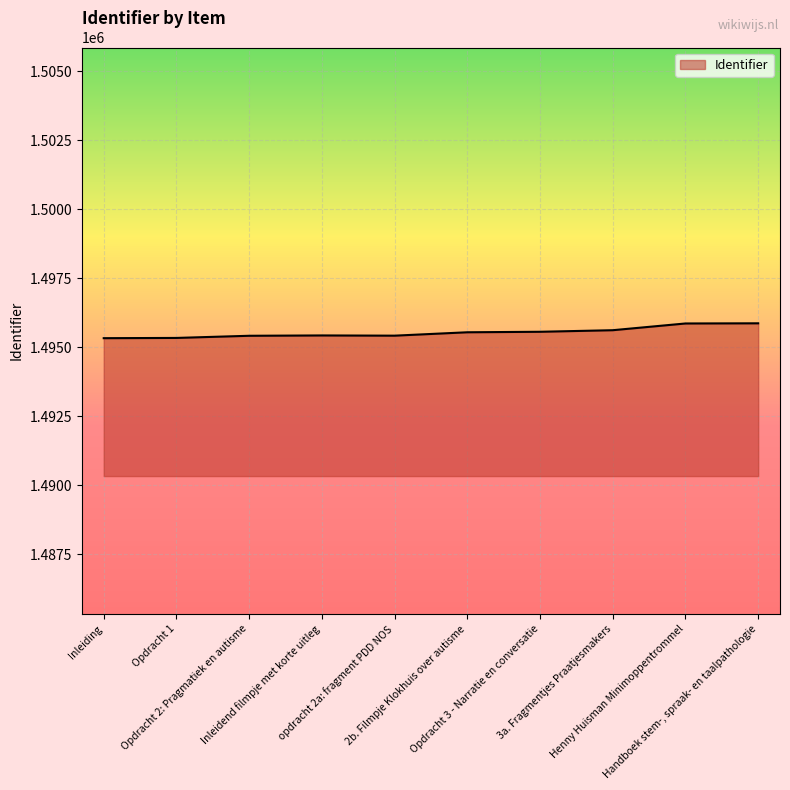

What is the difference between the maximum and minimum values?

539